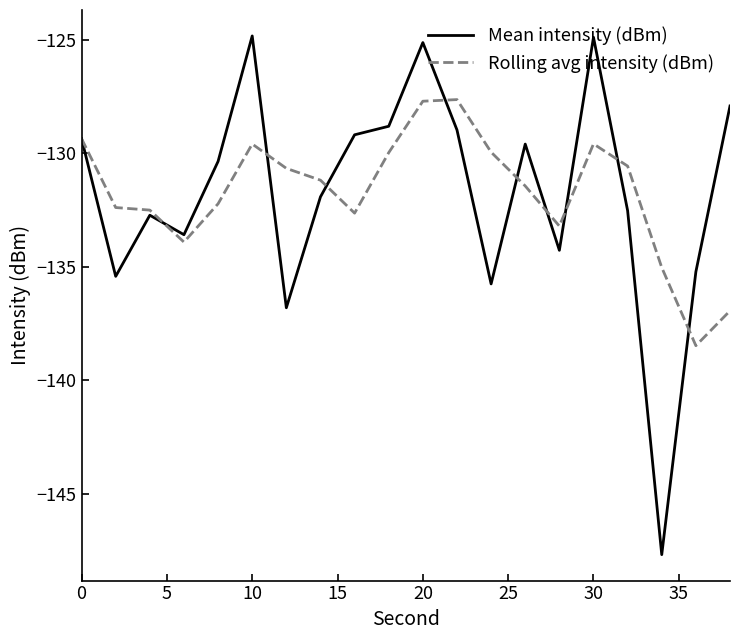

Which series has the largest range (max minus min)?

Mean intensity (dBm)